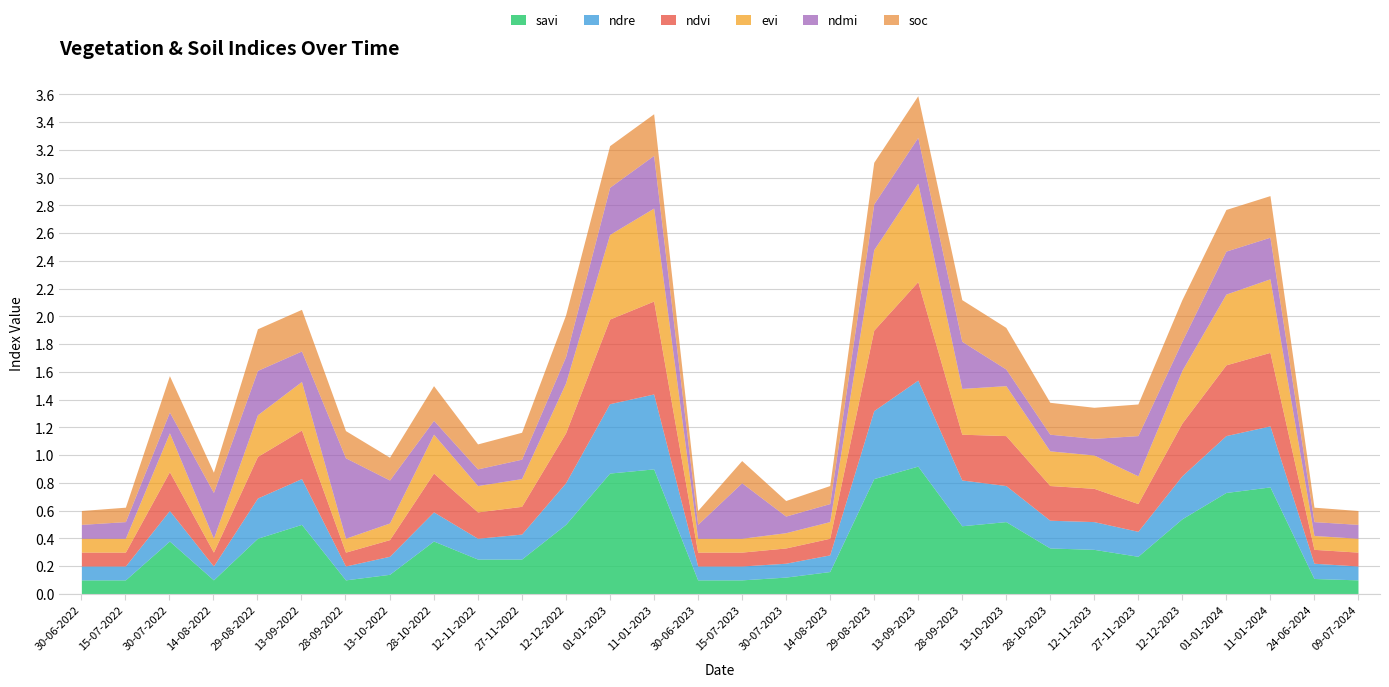

What is the value of the ndmi point at the 23rd from the left?

0.1